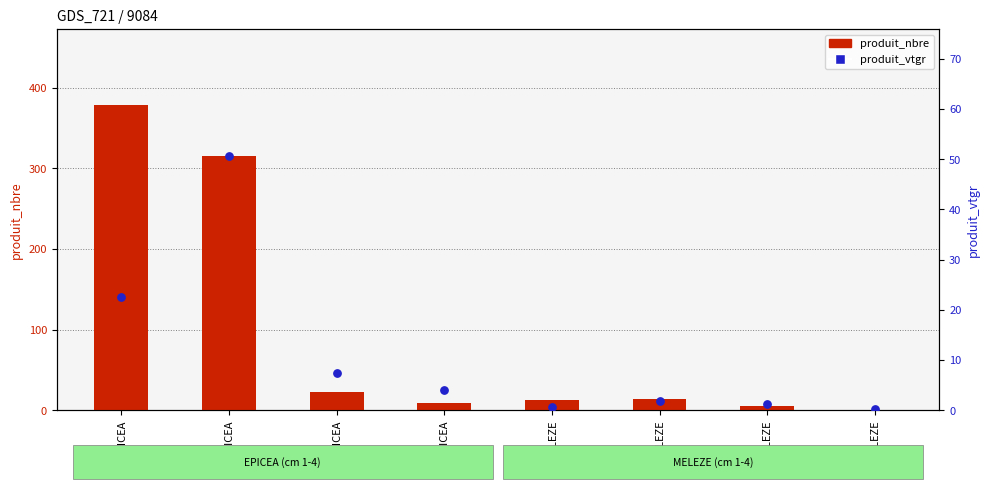

What are all the series names shown in the legend?

produit_nbre, produit_vtgr